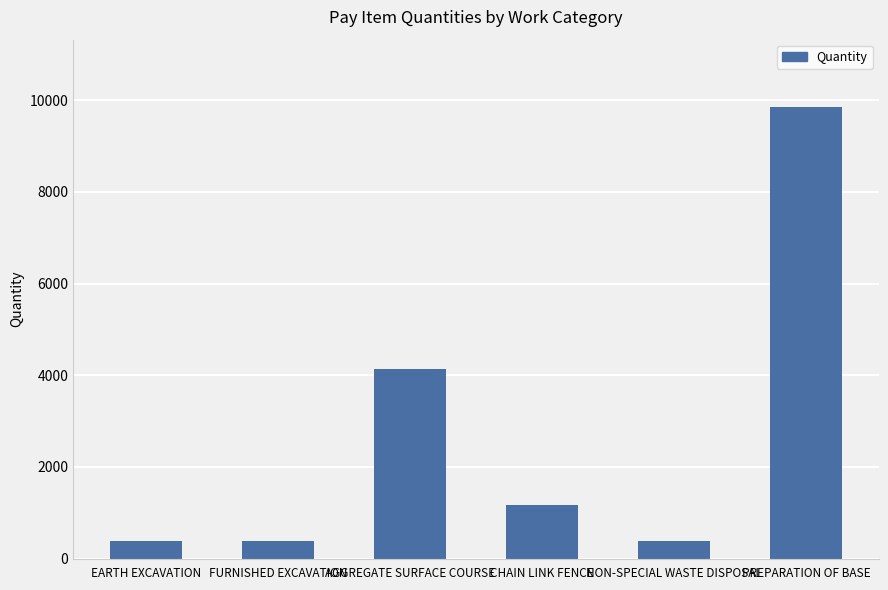

What is the change in value from AGGREGATE SURFACE COURSE to PREPARATION OF BASE?

+5717